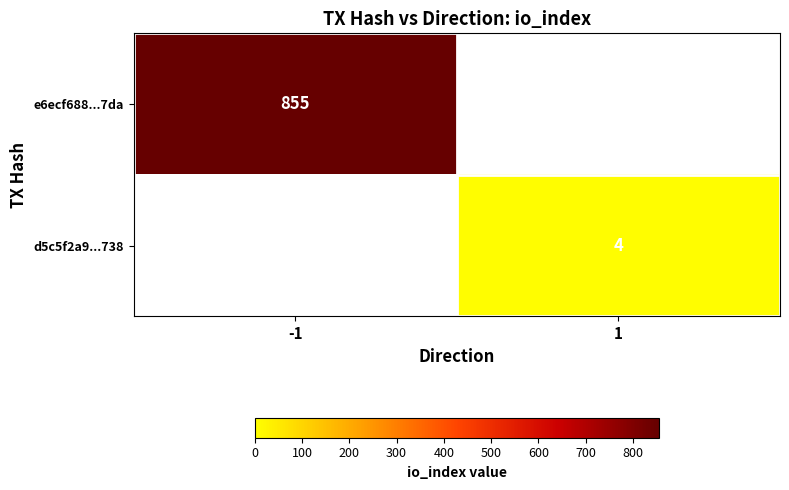

Which has a higher value, 1 or -1?

-1